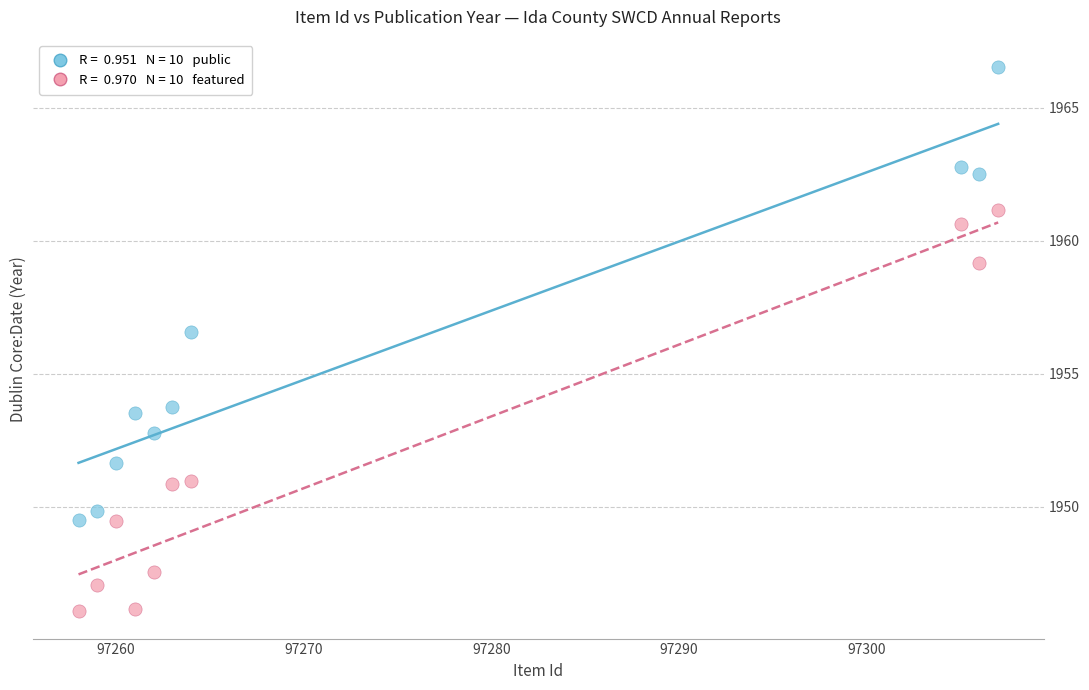

Across all series, what Y value is closest to 1956?

1956.6